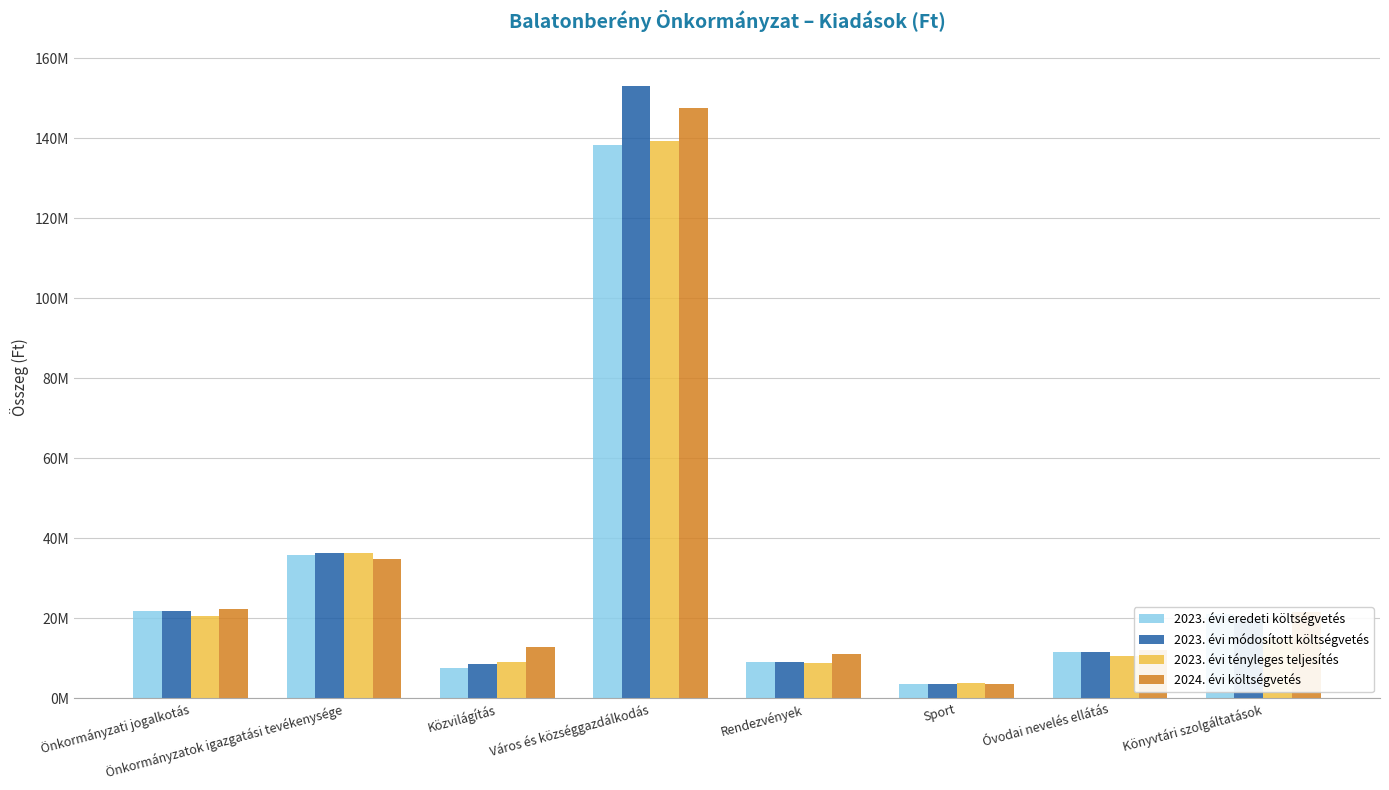

Where is 2023. évi módosított költségvetés nearest to the value 78331554?

Önkormányzatok igazgatási tevékenysége